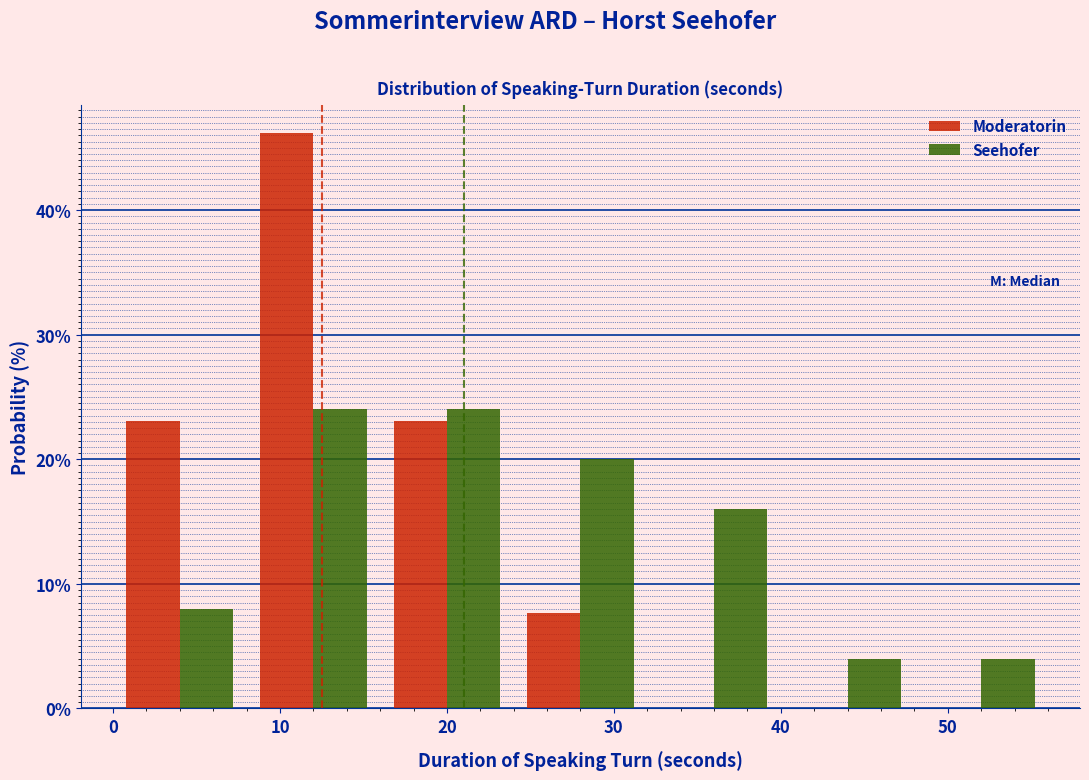

Reading left to right, list every range on the x-axis with the height of the bar of each series over it. The values are not printed on the chart, so give them approximately, as read against the axis.

0 to 8: Moderatorin=23	Seehofer=8
8 to 16: Moderatorin=46	Seehofer=24
16 to 24: Moderatorin=23	Seehofer=24
24 to 32: Moderatorin=8	Seehofer=20
32 to 40: Moderatorin=0	Seehofer=16
40 to 48: Moderatorin=0	Seehofer=4
48 to 56: Moderatorin=0	Seehofer=4